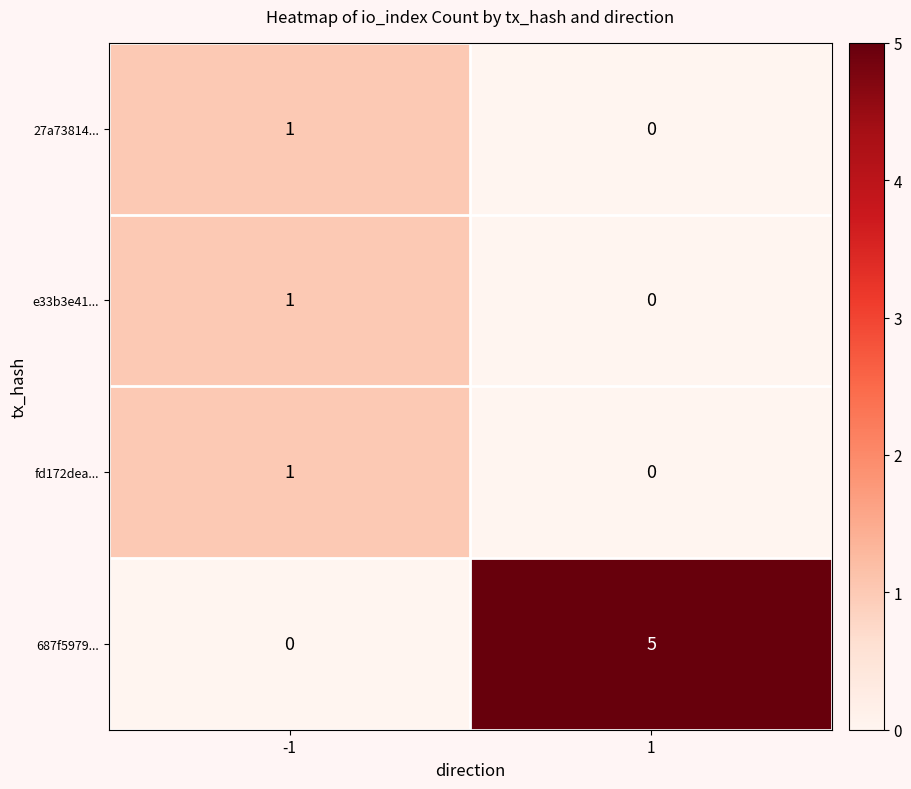

True or false: fd172dea... has a value of 0 at 1.

True